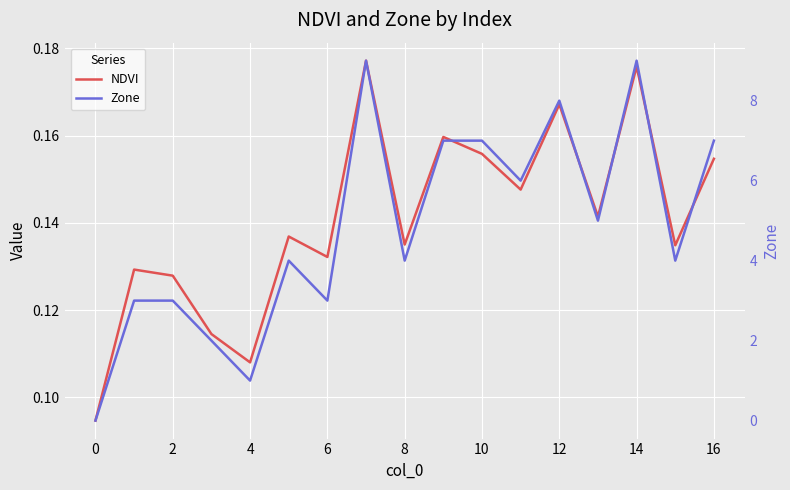

How many intersections are there between NDVI and Zone?

1